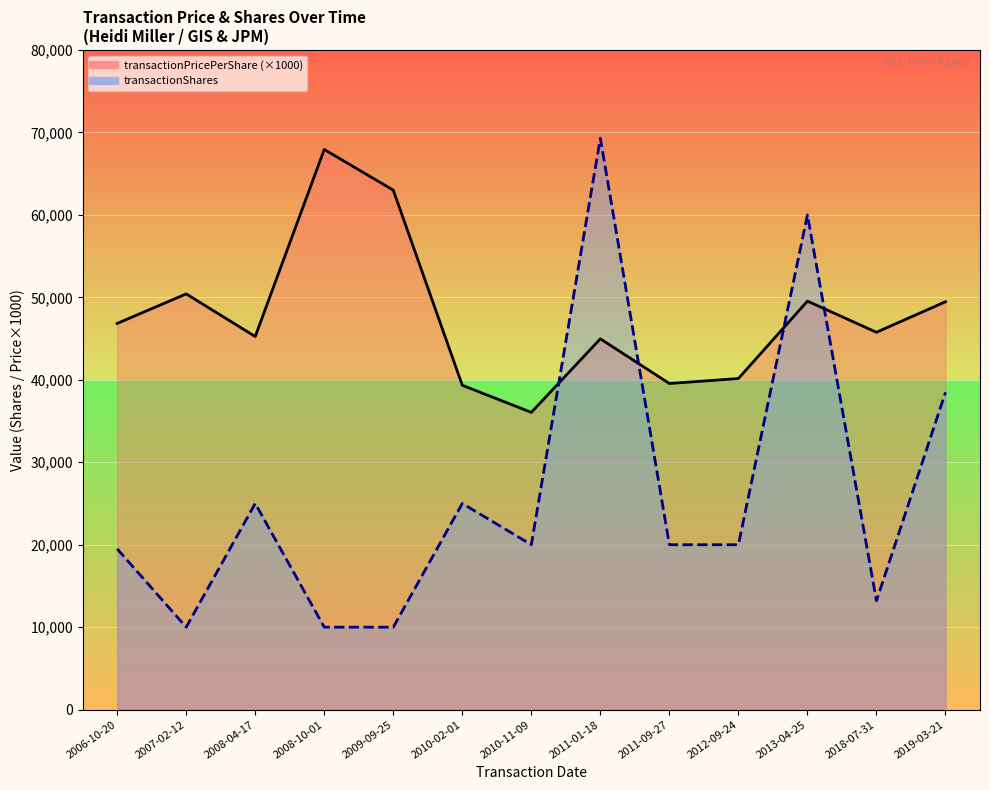

What is the spread (max minus min) of values at 2018-07-31?

32564.0